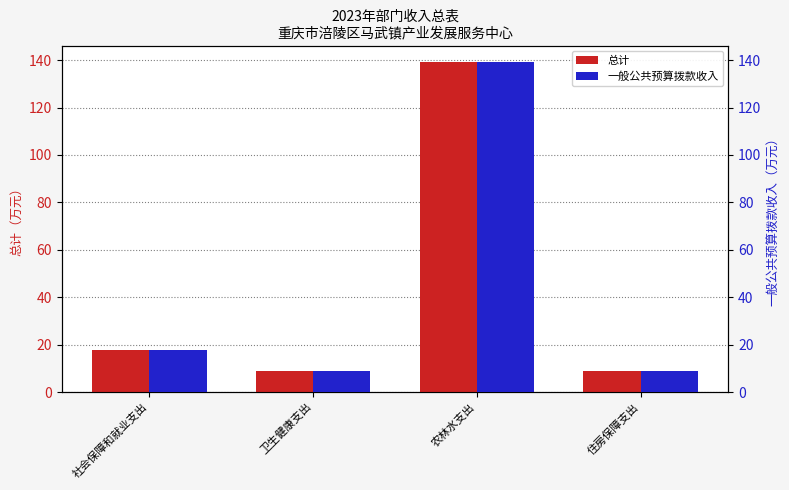

What is the total value across all series at 农林水支出?

278.4